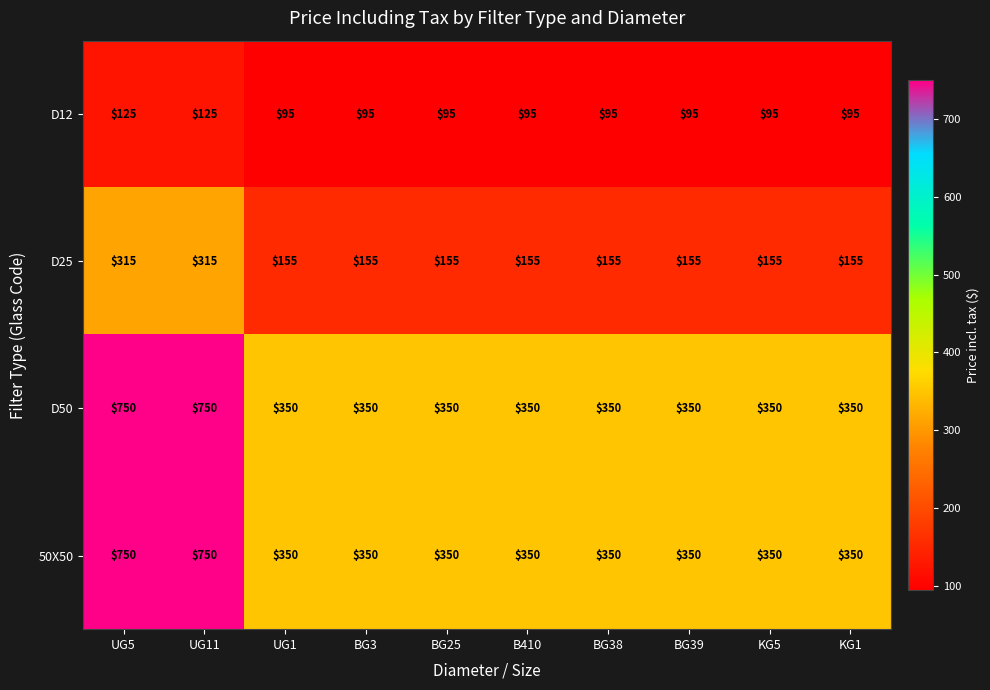

What is the greatest value displayed?

750